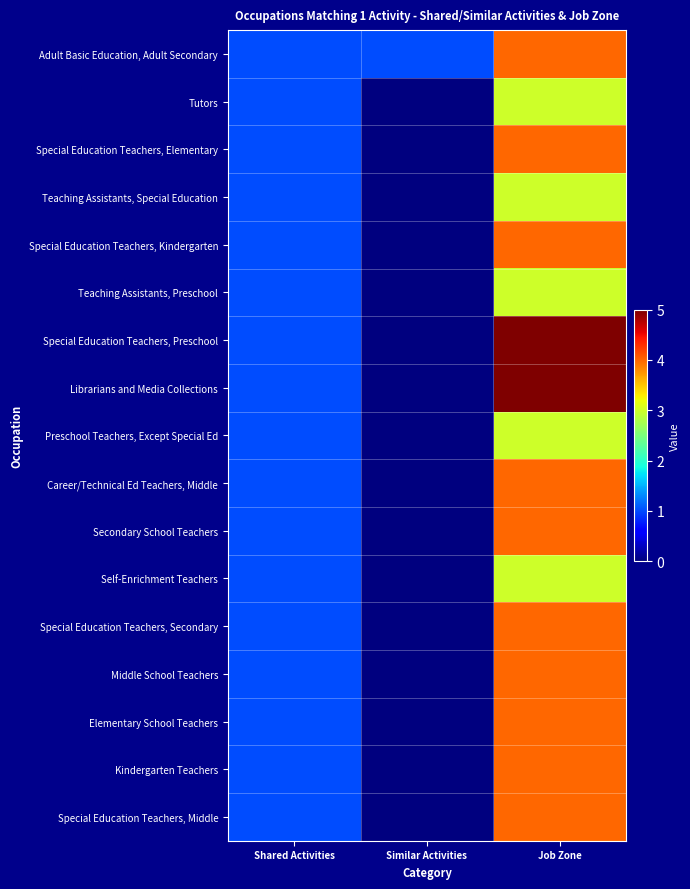

Reading left to right, extract all data points from this chart.

Adult Basic Education, Adult Secondary: Shared Activities=1	Similar Activities=1	Job Zone=4
Tutors: Shared Activities=1	Similar Activities=0	Job Zone=3
Special Education Teachers, Elementary: Shared Activities=1	Similar Activities=0	Job Zone=4
Teaching Assistants, Special Education: Shared Activities=1	Similar Activities=0	Job Zone=3
Special Education Teachers, Kindergarten: Shared Activities=1	Similar Activities=0	Job Zone=4
Teaching Assistants, Preschool: Shared Activities=1	Similar Activities=0	Job Zone=3
Special Education Teachers, Preschool: Shared Activities=1	Similar Activities=0	Job Zone=5
Librarians and Media Collections: Shared Activities=1	Similar Activities=0	Job Zone=5
Preschool Teachers, Except Special Ed: Shared Activities=1	Similar Activities=0	Job Zone=3
Career/Technical Ed Teachers, Middle: Shared Activities=1	Similar Activities=0	Job Zone=4
Secondary School Teachers: Shared Activities=1	Similar Activities=0	Job Zone=4
Self-Enrichment Teachers: Shared Activities=1	Similar Activities=0	Job Zone=3
Special Education Teachers, Secondary: Shared Activities=1	Similar Activities=0	Job Zone=4
Middle School Teachers: Shared Activities=1	Similar Activities=0	Job Zone=4
Elementary School Teachers: Shared Activities=1	Similar Activities=0	Job Zone=4
Kindergarten Teachers: Shared Activities=1	Similar Activities=0	Job Zone=4
Special Education Teachers, Middle: Shared Activities=1	Similar Activities=0	Job Zone=4